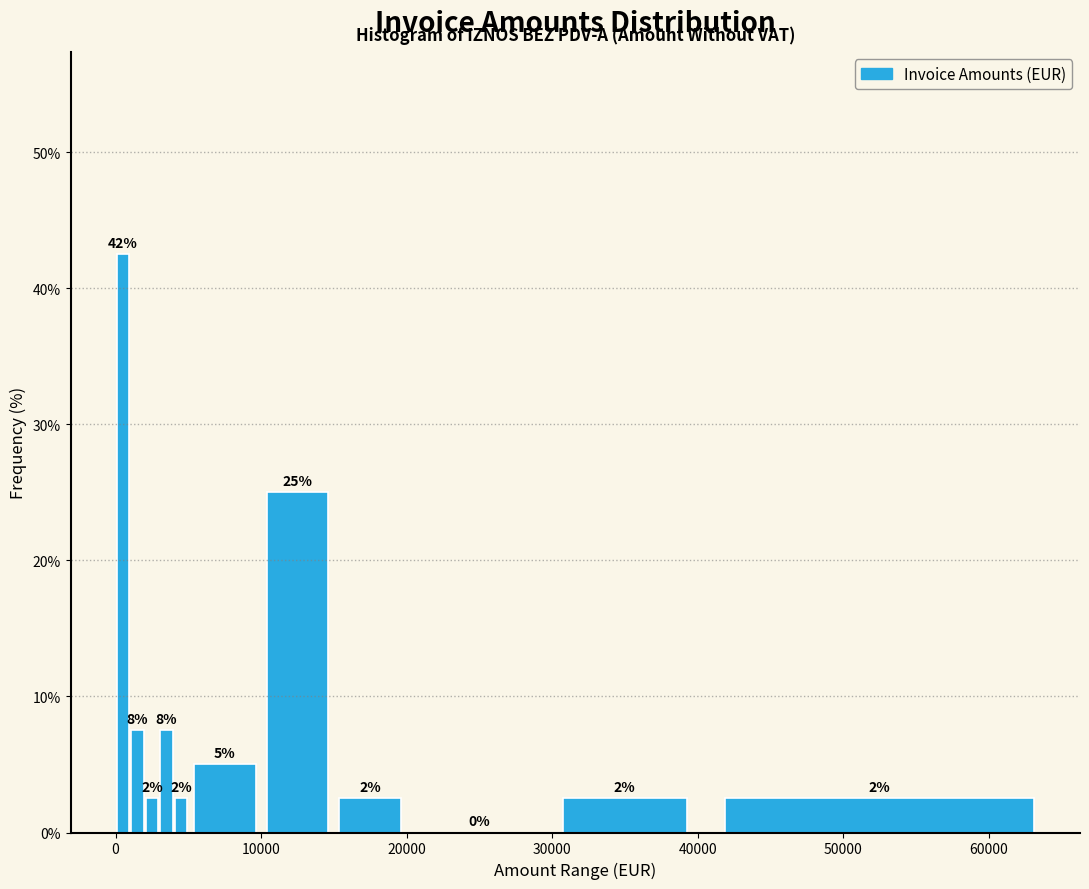

Read against the x-axis, roughly where is the centre of the tallest bar?

1000